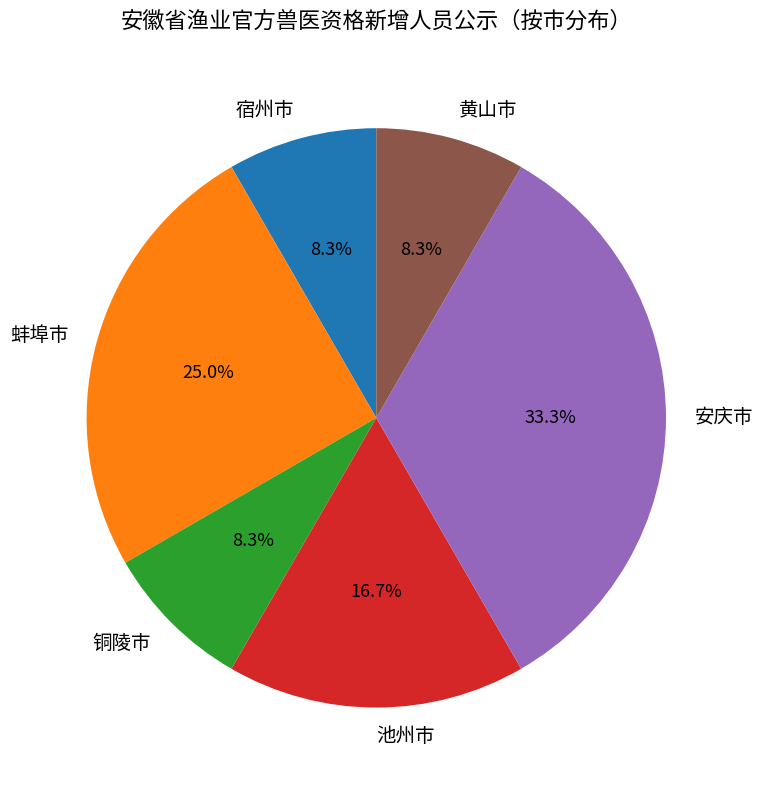

Which slice is the largest?

安庆市